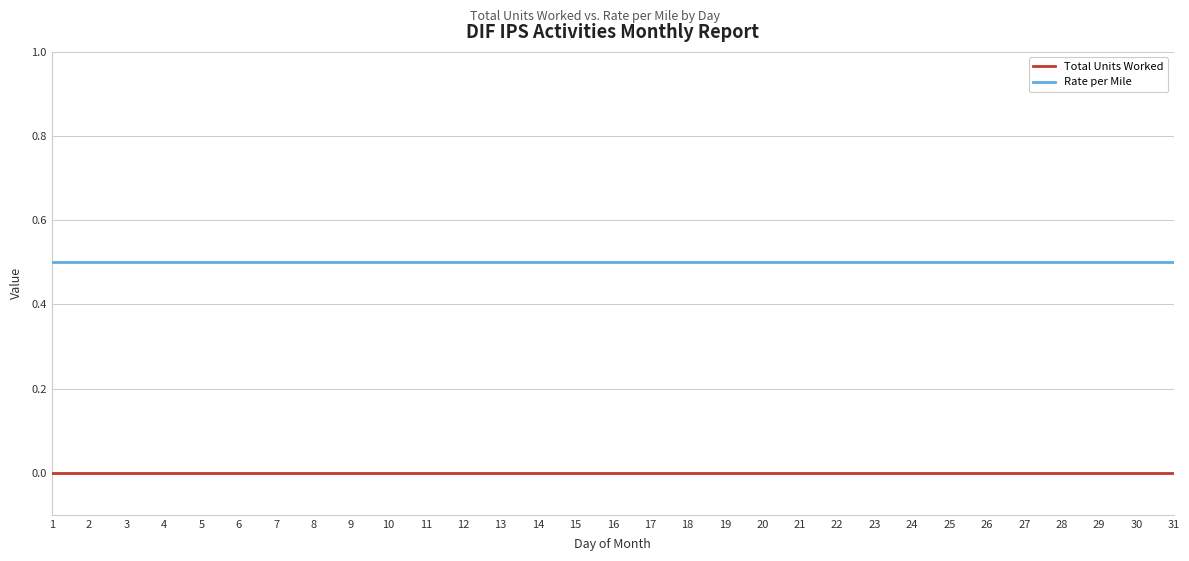

True or false: Rate per Mile and Total Units Worked cross at least once.

False